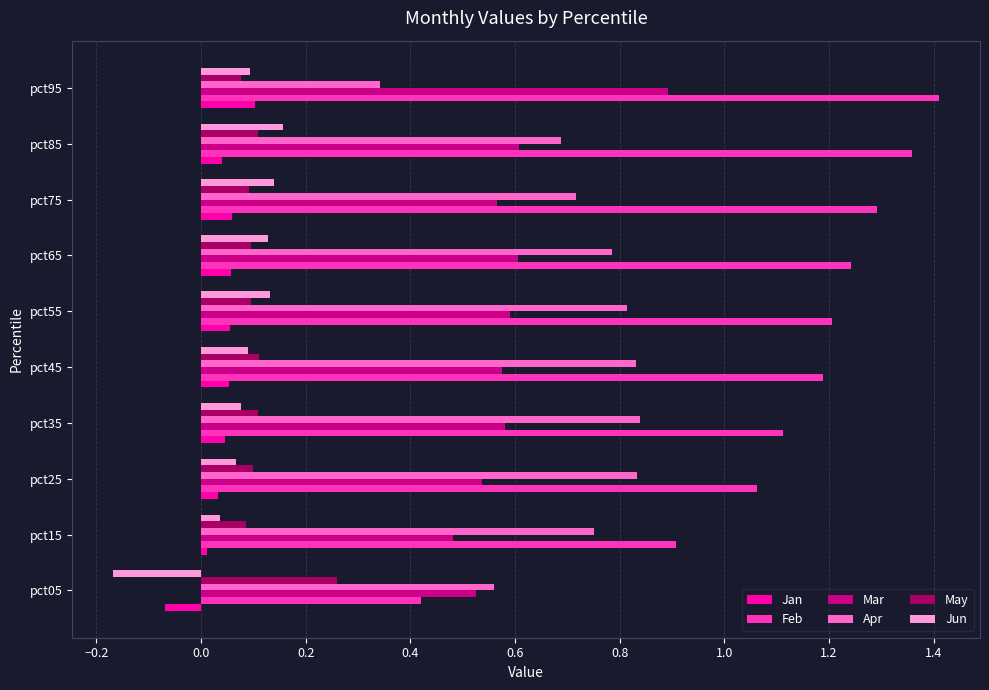

Which category has the lowest value across all series?

pct05